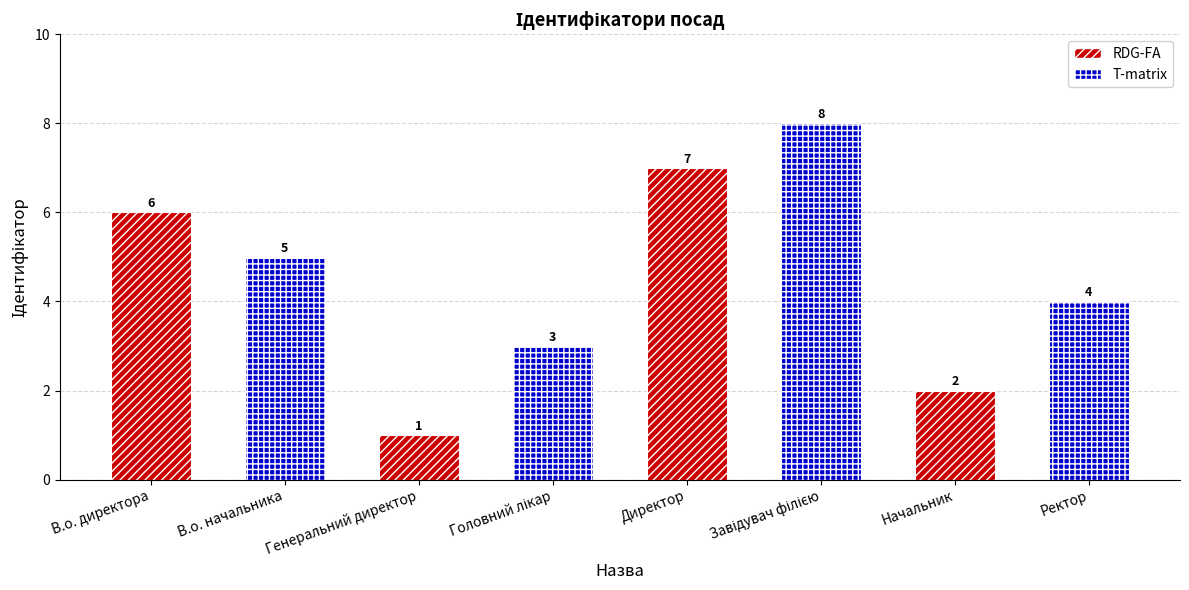

Rank the categories by value from highest to lowest.

Завідувач філією, Директор, В.о. директора, В.о. начальника, Ректор, Головний лікар, Начальник, Генеральний директор